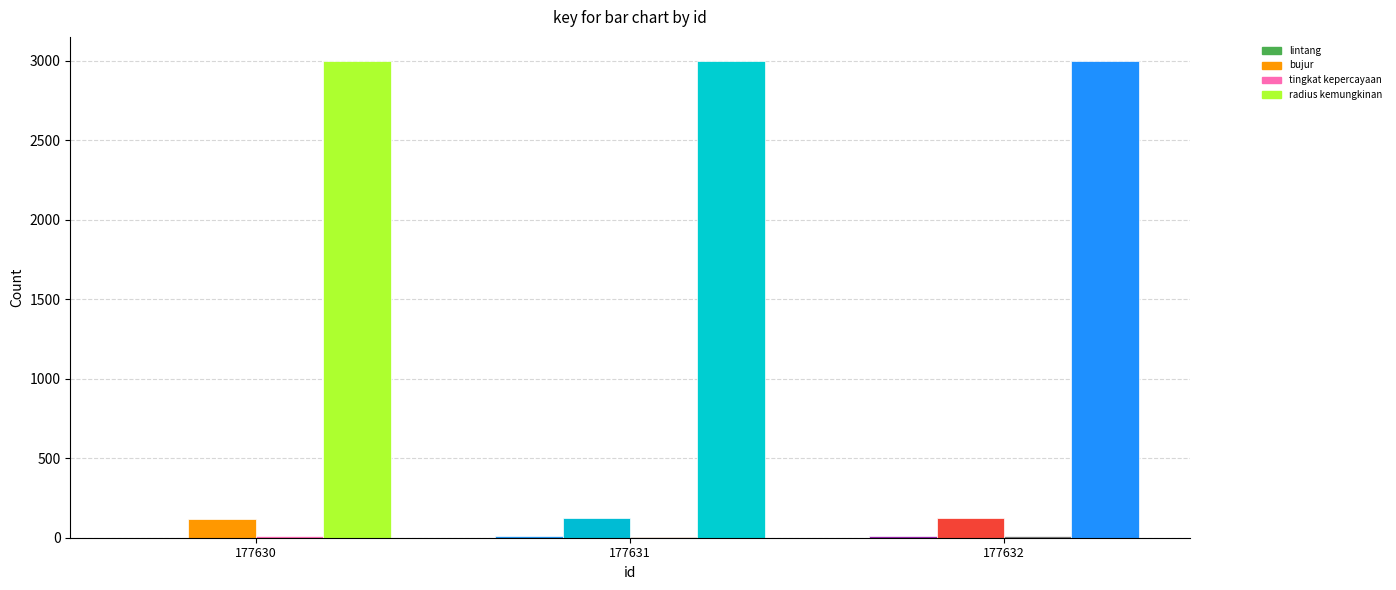

How many groups of bars are there?

3